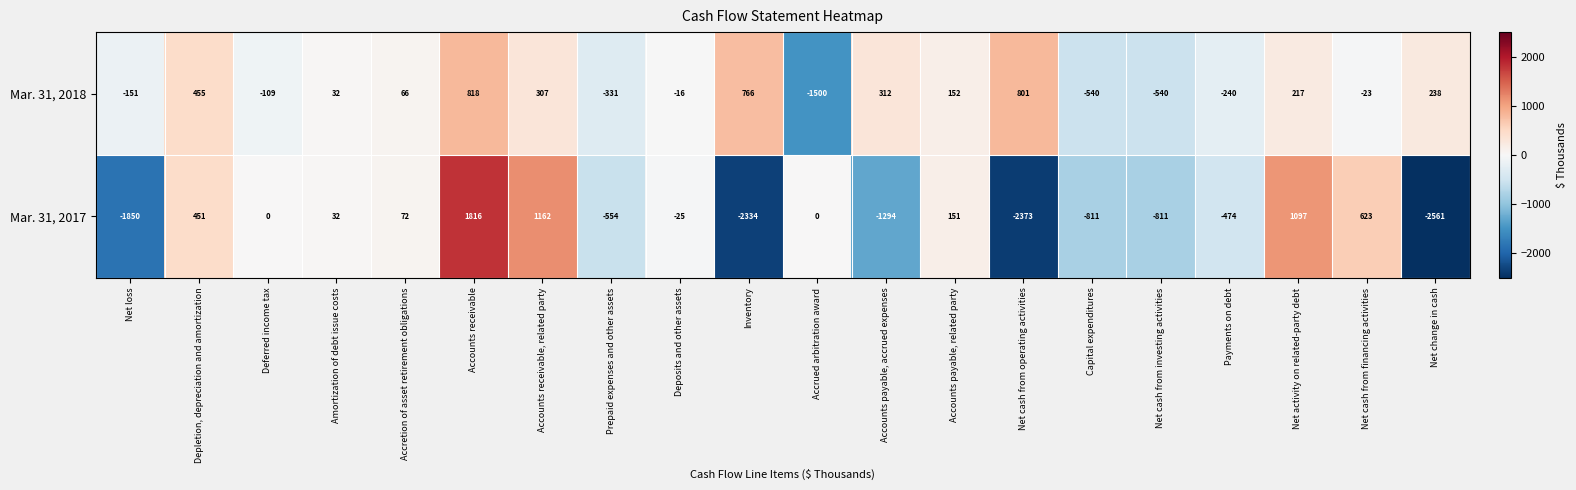

The value of Mar. 31, 2017 at Net loss is -1850. True or false?

True